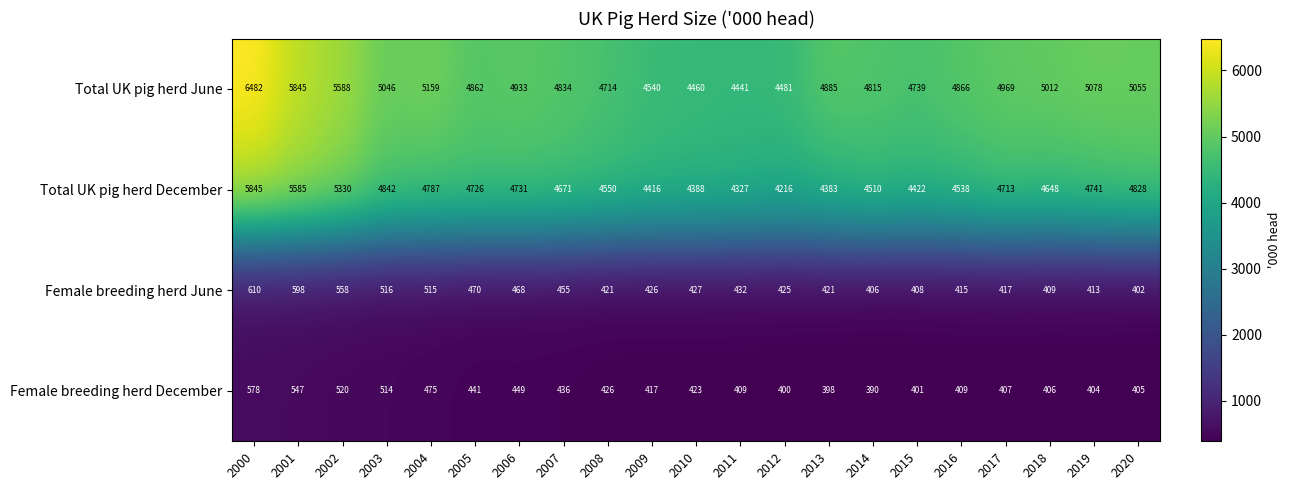

The value of Total UK pig herd December at 2017 is 7162. True or false?

False